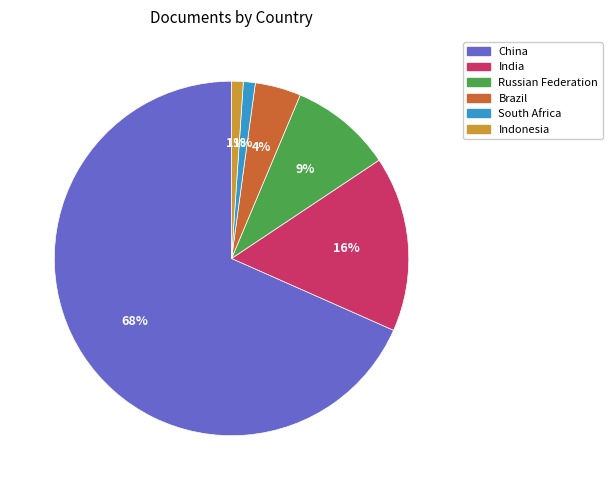

To the nearest percent, what is the difference between the India and Russian Federation slice percentages?

7%